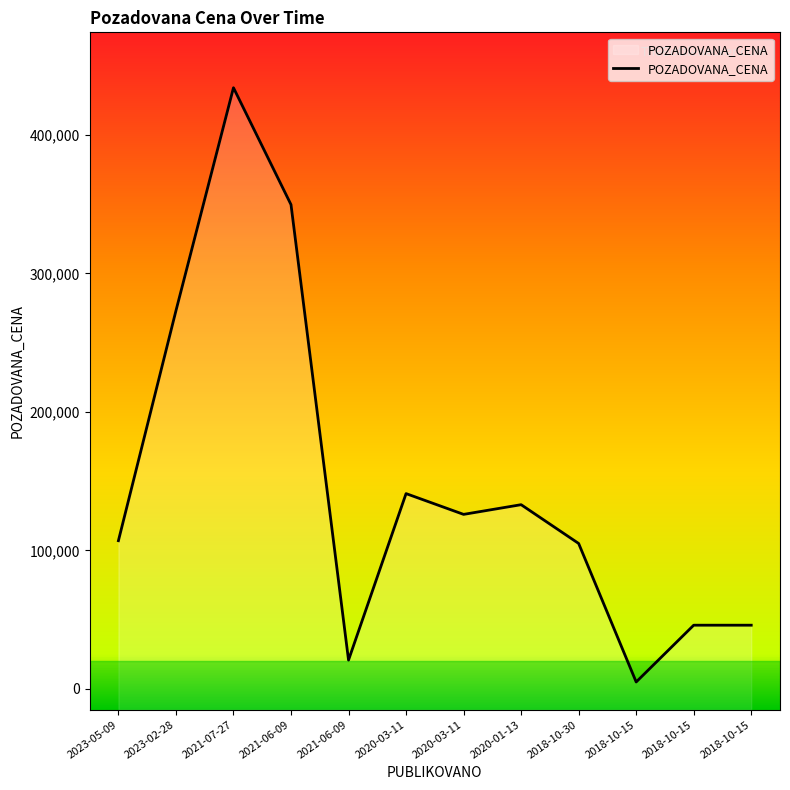

How many data points are above 126000?

5